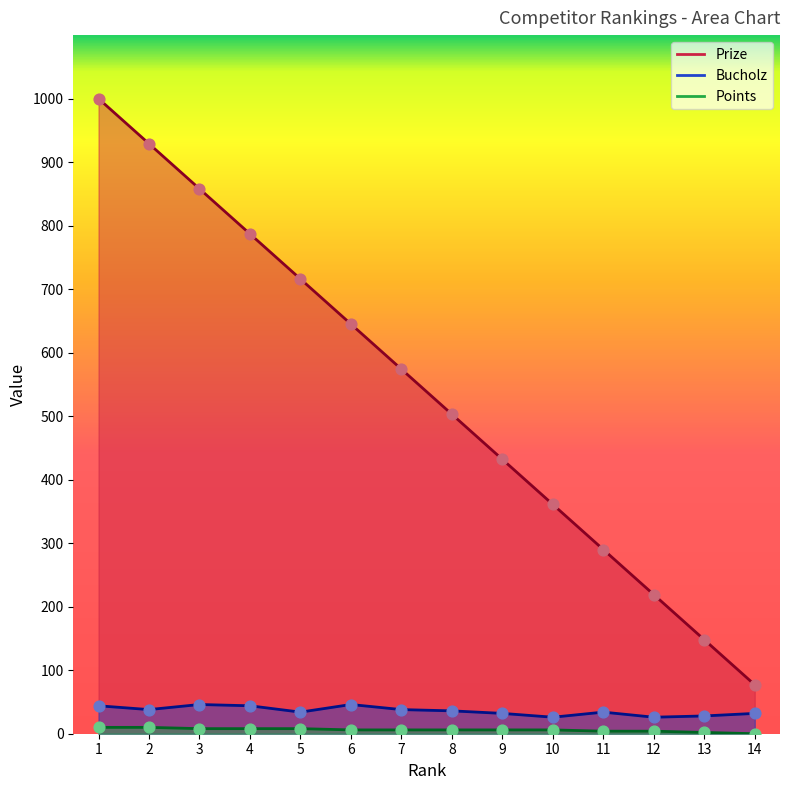

Which series has the widest spread of Y values?

Prize